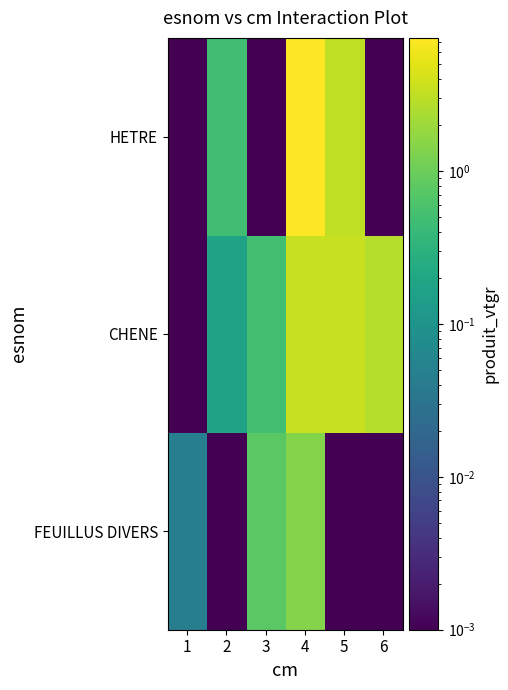

What is the total value across all series at 6?

2.7